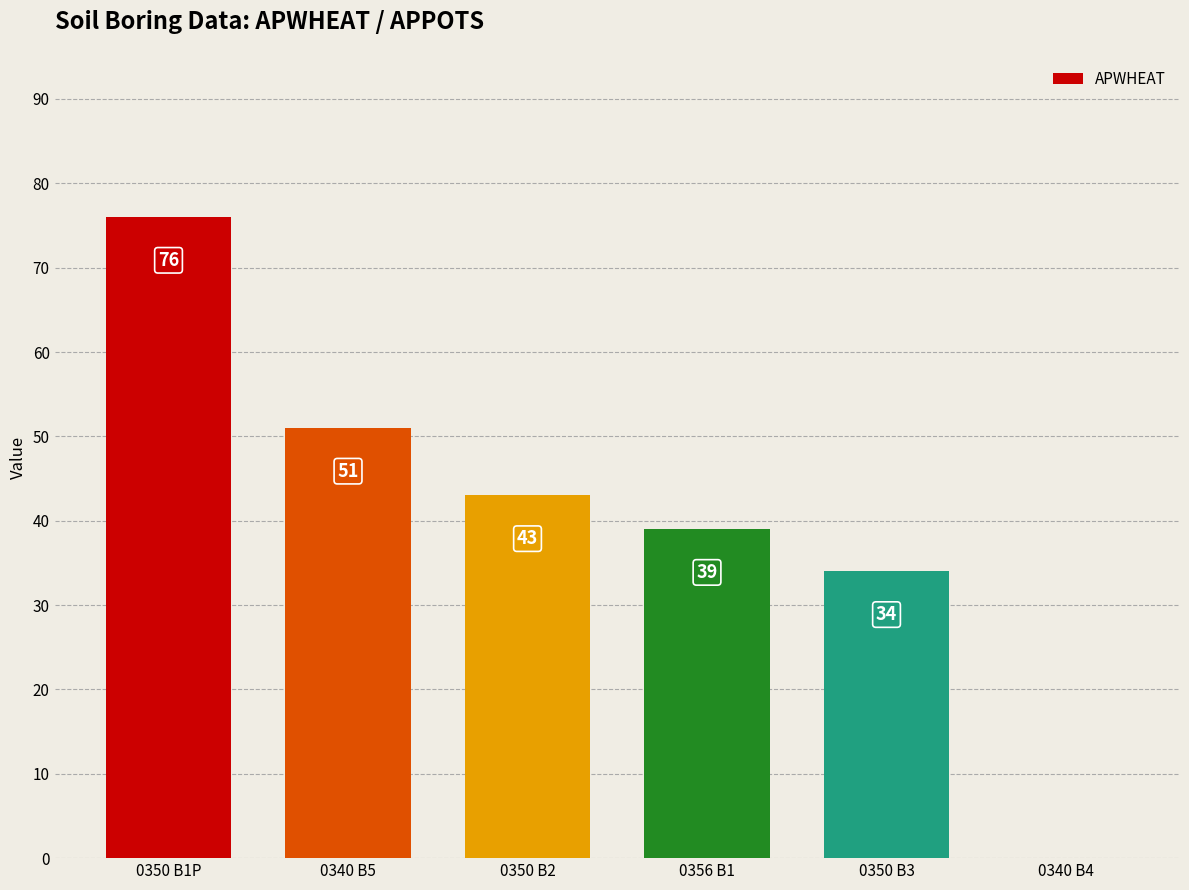

Reading left to right, extract all data points from this chart.

0350 B1P=76	0340 B5=51	0350 B2=43	0356 B1=39	0350 B3=34	0340 B4=0